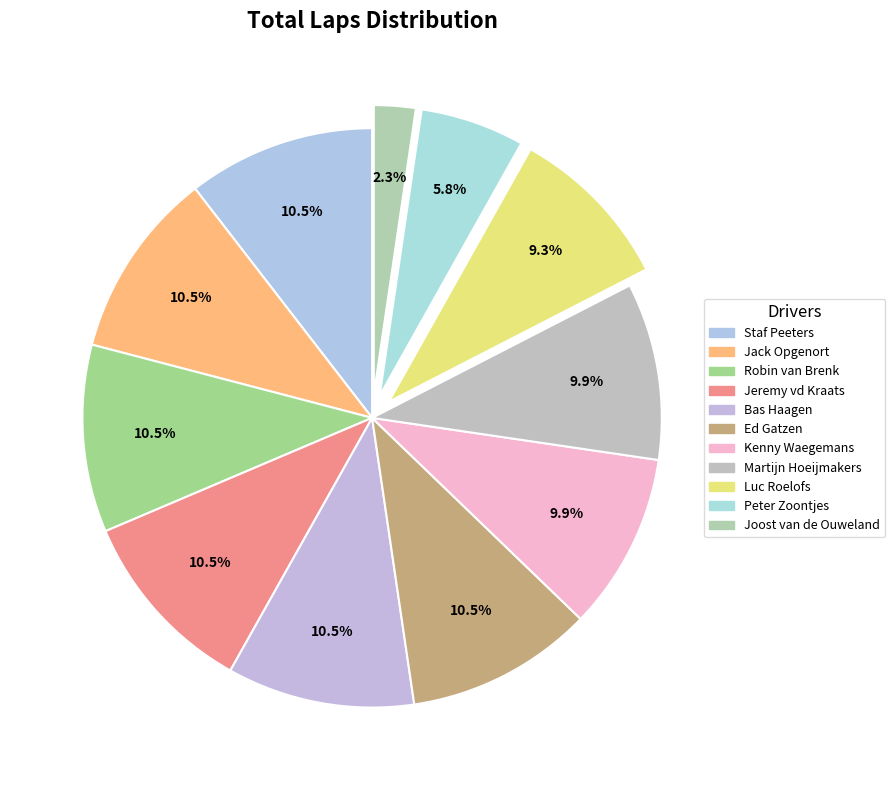

True or false: Bas Haagen accounts for 10% of the total.

True